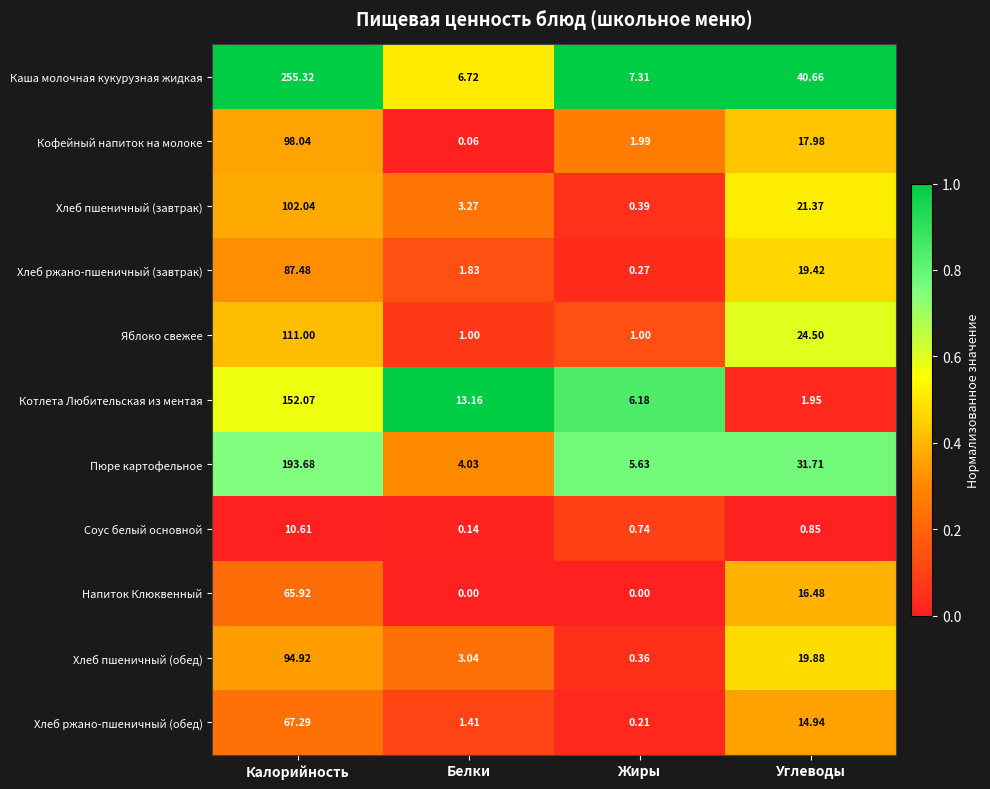

Is the value of Котлета Любительская из ментая at Калорийность greater than the value of Хлеб пшеничный (обед) at Жиры?

Yes